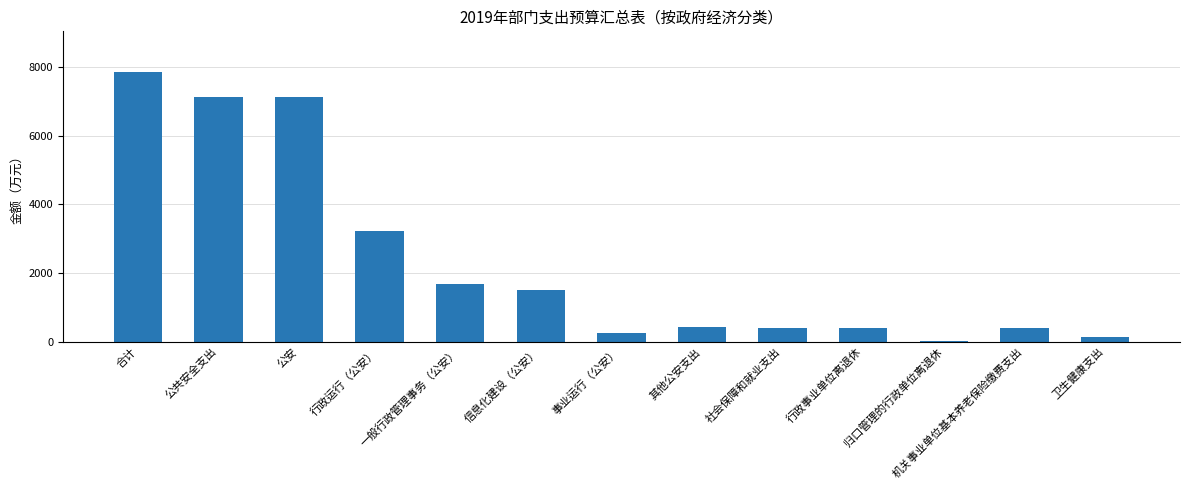

What is the sum of the values at 社会保障和就业支出 and 机关事业单位基本养老保险缴费支出?

772.4